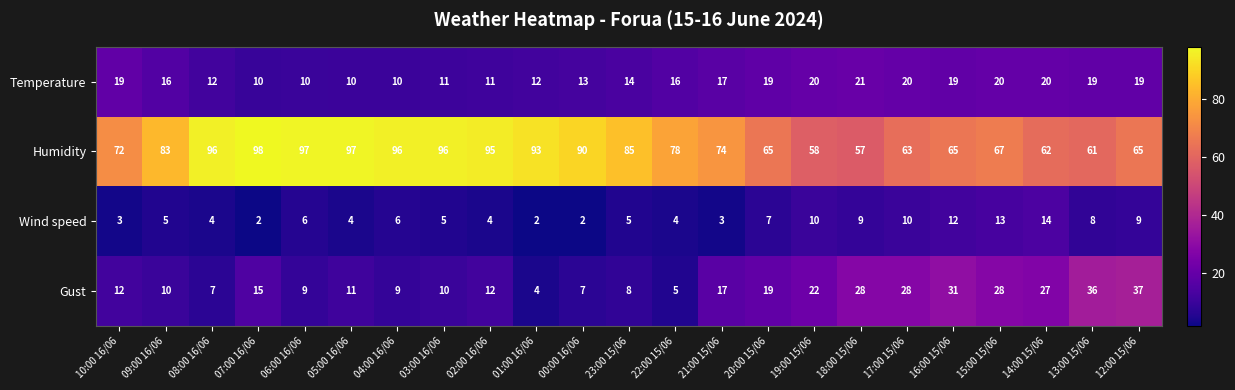

At which label does Gust reach its minimum?

01:00 16/06